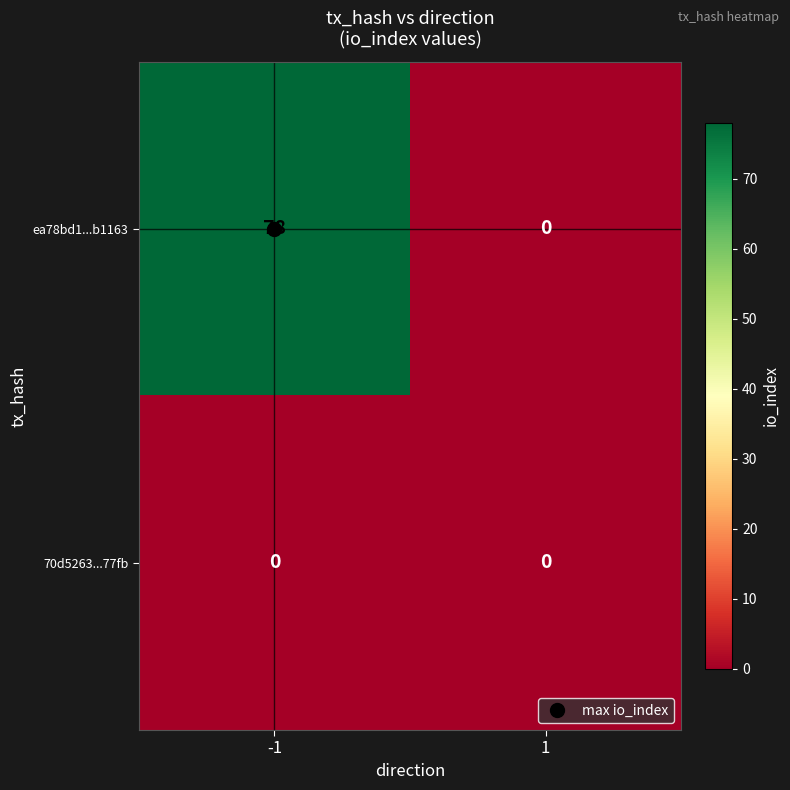

Is it true that ea78bd1...b1163 equals 0 at 1?

True